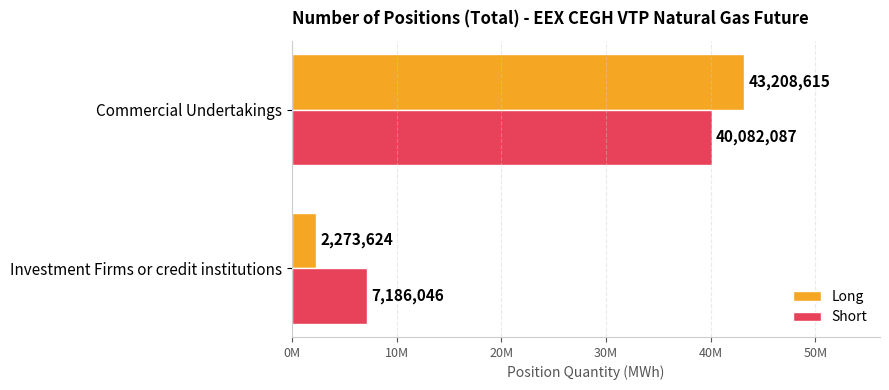

Reading left to right, what are all the values shown in this chart?

Long: 2273624	43208615
Short: 7186046	40082087